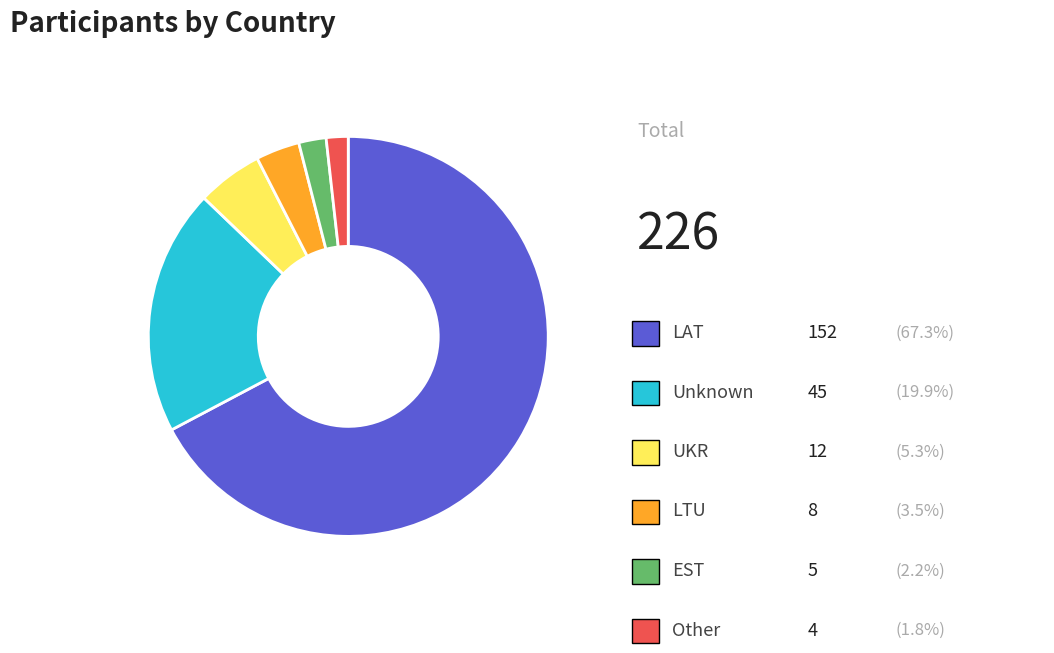

Does any single category account for the majority?

Yes